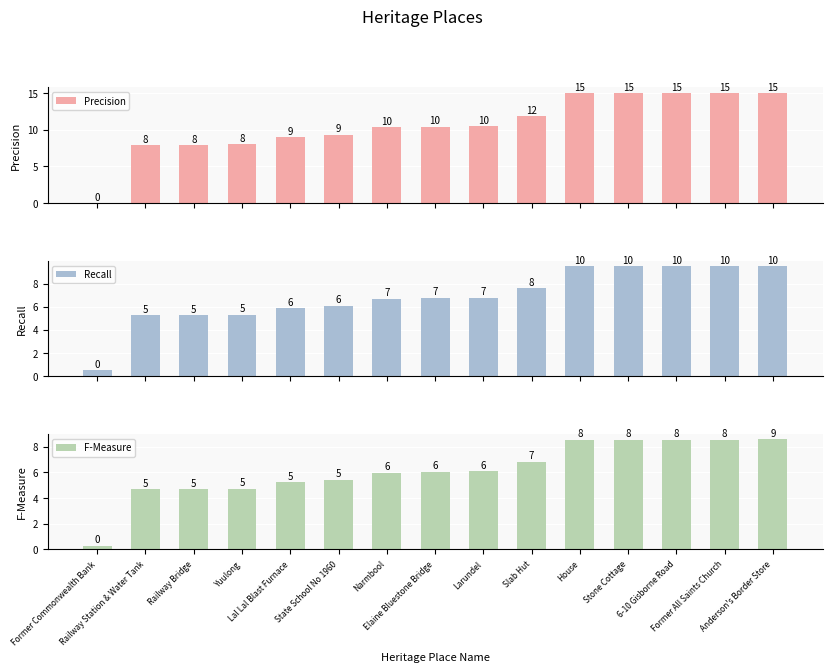

What is the label of the 11th bar from the right?

Lal Lal Blast Furnace